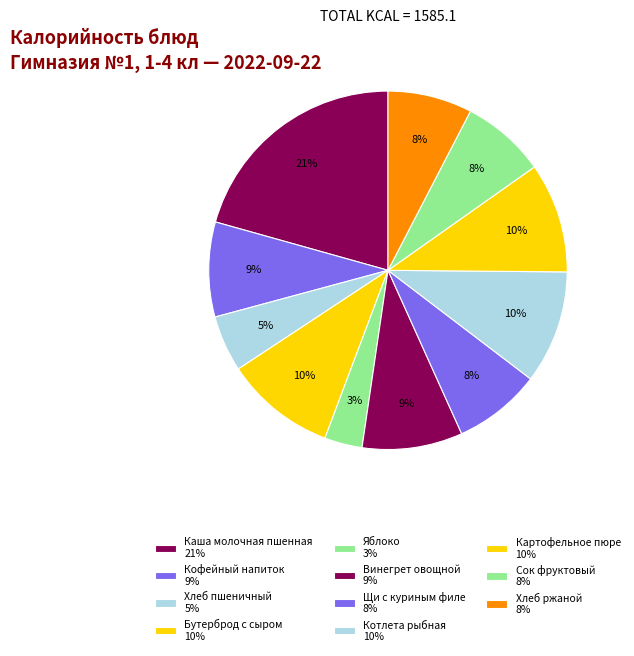

Count the number of slices in the pie.

11